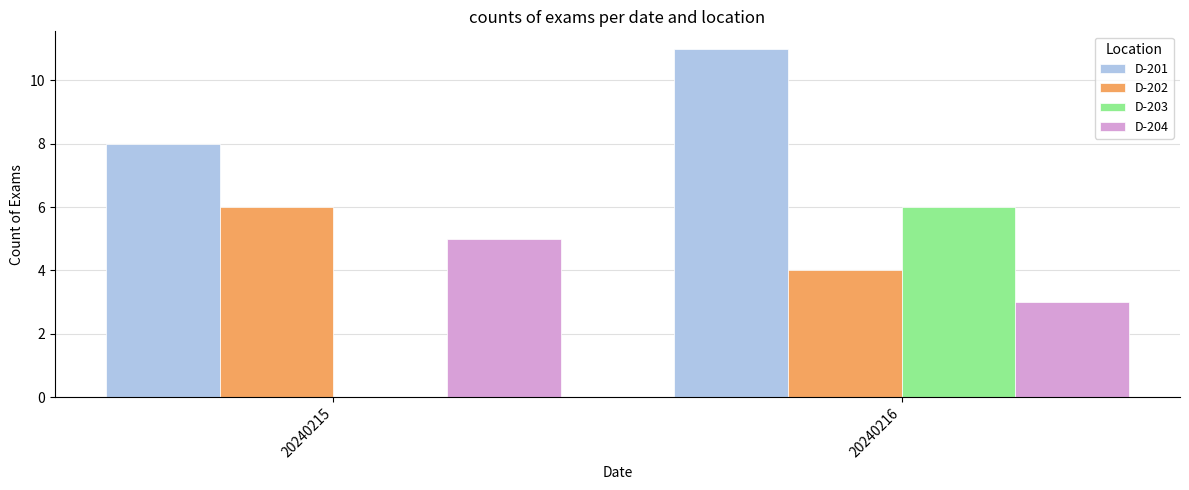

True or false: D-201 has a value of 2 at 20240215.

False